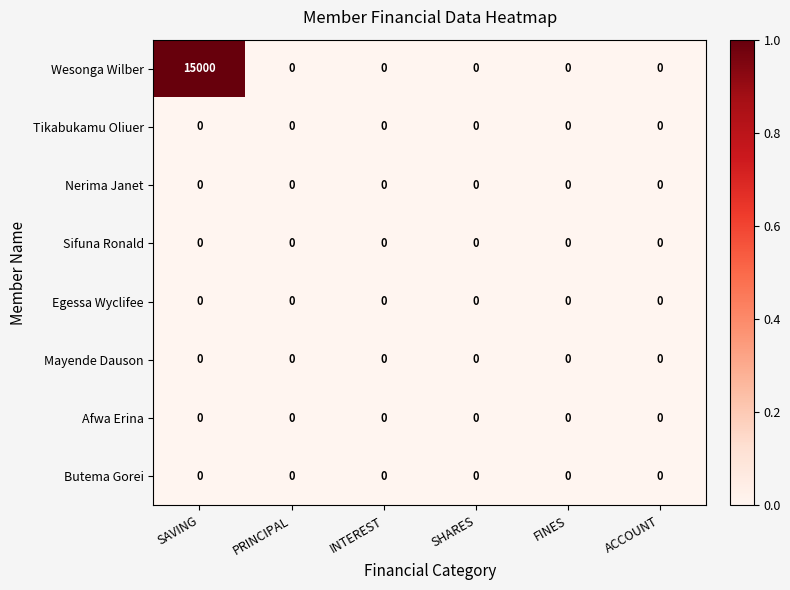

At which category is the sum across all series the highest?

SAVING